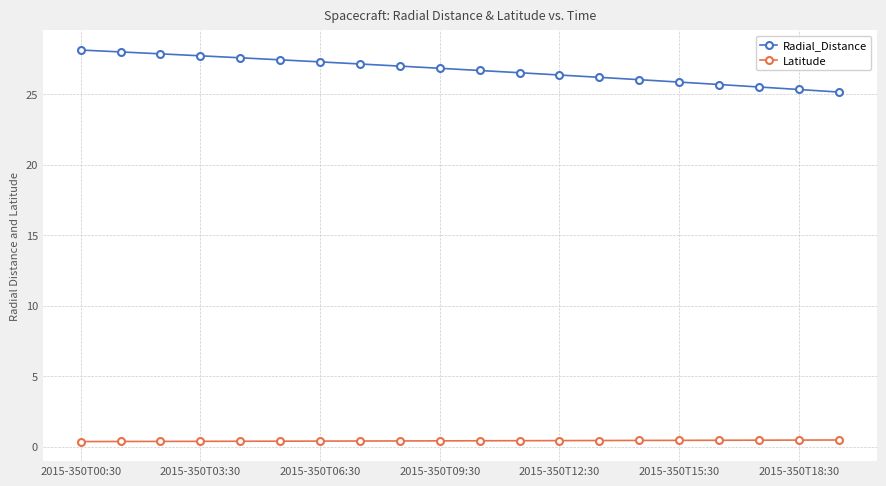

Which series has the widest spread of values?

Radial_Distance